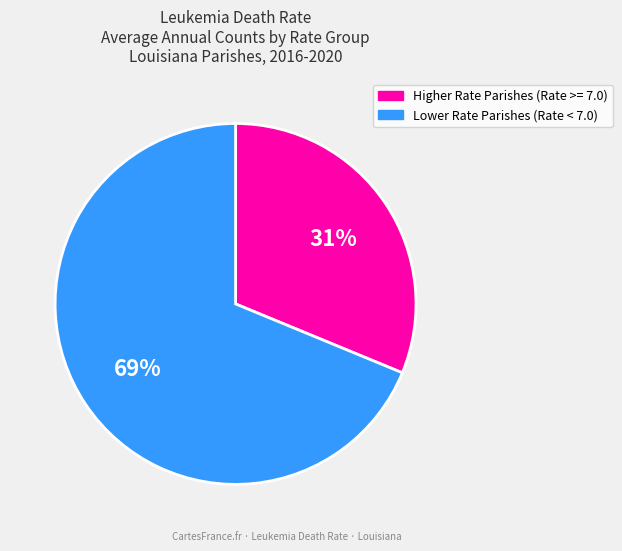

Is there a majority slice in this chart?

Yes